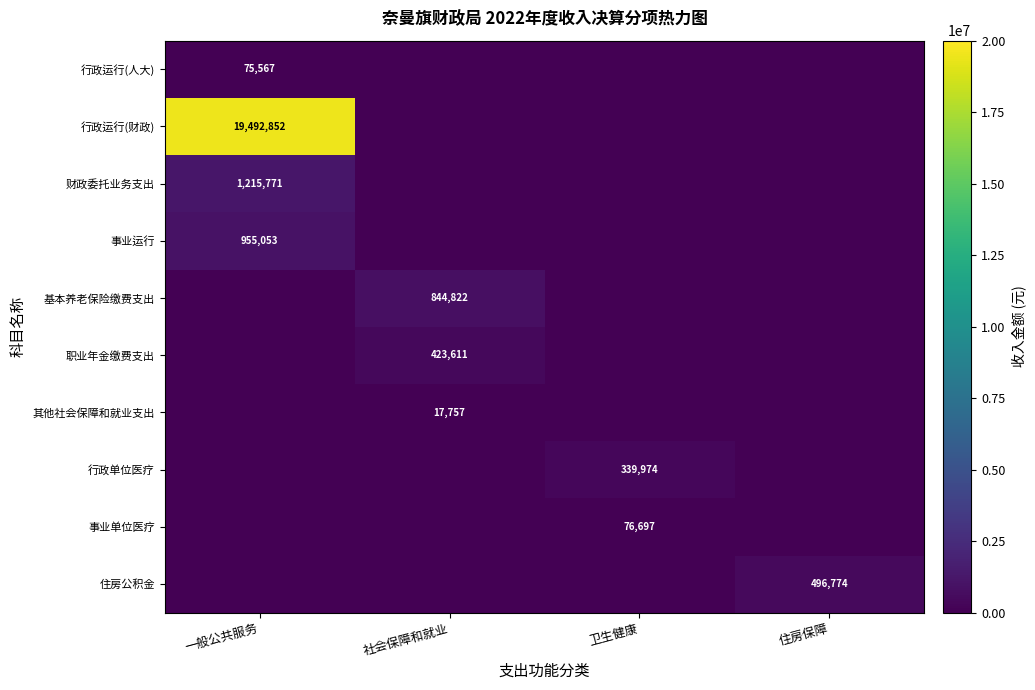

The 行政运行(人大) series shows 23028 at 一般公共服务. True or false?

False